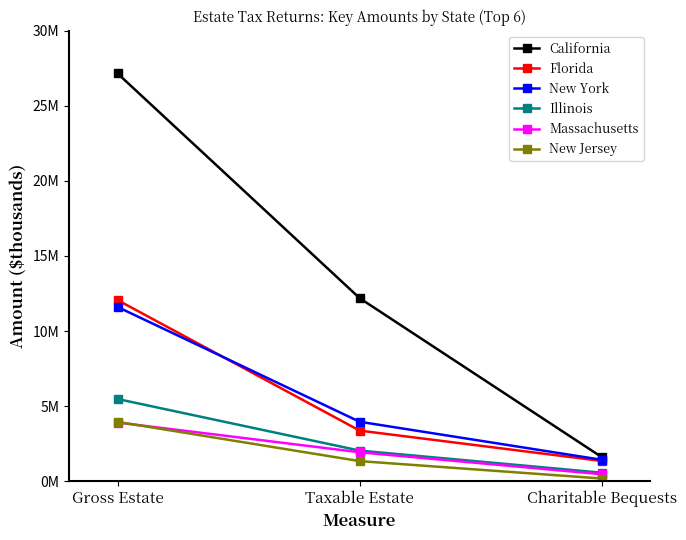

Is the value of Florida at Charitable Bequests greater than the value of New Jersey at Gross Estate?

No